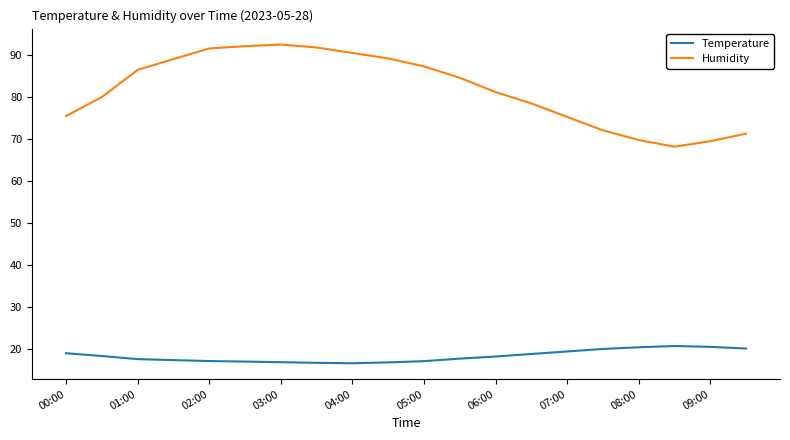

Which series has the largest range (max minus min)?

Humidity